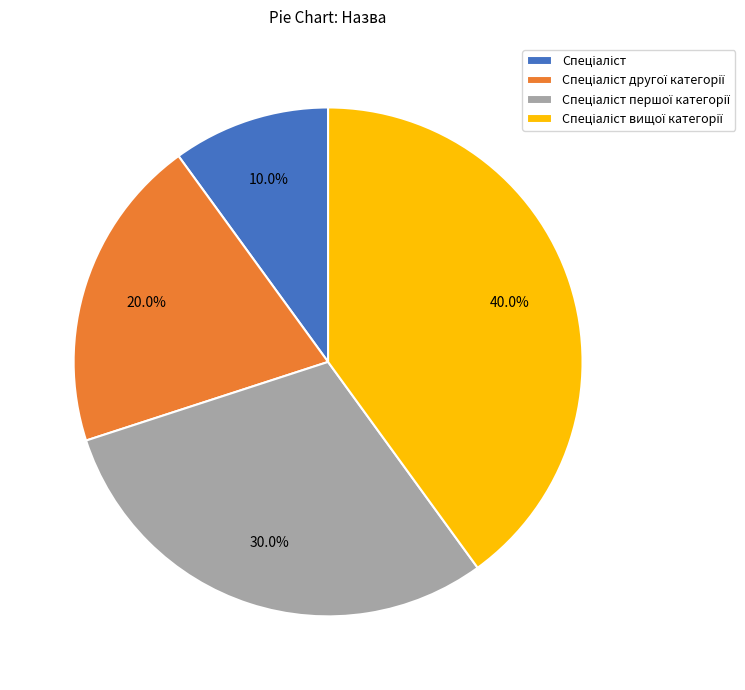

Is there any slice that represents more than half of the pie?

No